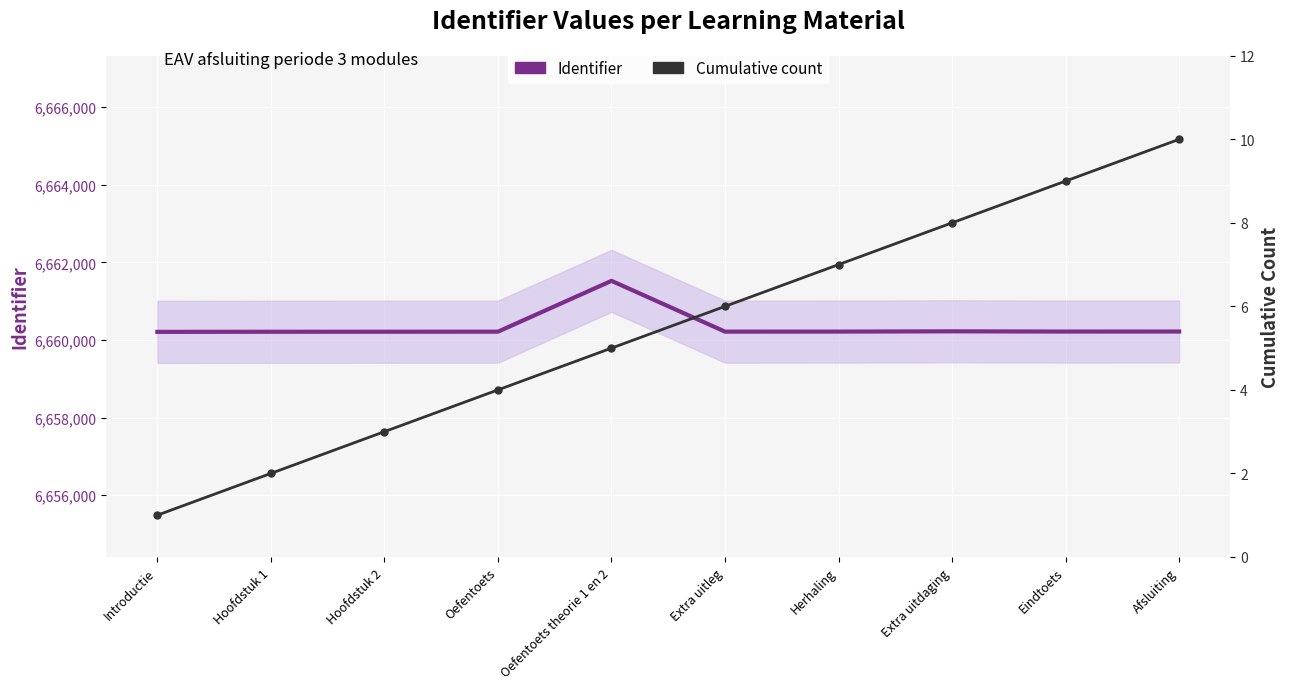

List the series in order of their peak value, lowest first.

Cumulative count, Identifier